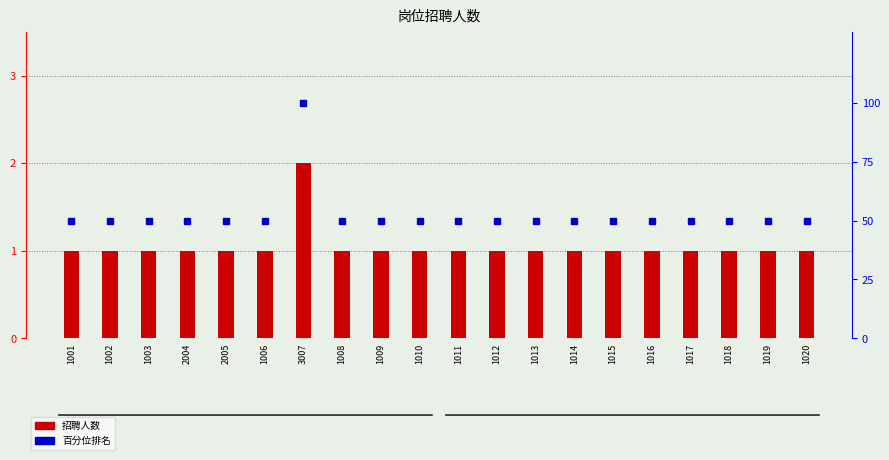

Reading left to right, transcribe all the data shown in this chart.

招聘人数: 1001=1	1002=1	1003=1	2004=1	2005=1	1006=1	3007=2	1008=1	1009=1	1010=1	1011=1	1012=1	1013=1	1014=1	1015=1	1016=1	1017=1	1018=1	1019=1	1020=1
百分位排名: 1001=50	1002=50	1003=50	2004=50	2005=50	1006=50	3007=100	1008=50	1009=50	1010=50	1011=50	1012=50	1013=50	1014=50	1015=50	1016=50	1017=50	1018=50	1019=50	1020=50